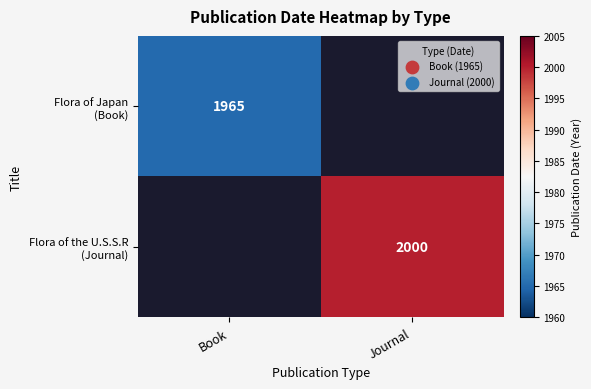

At which label is Flora of Japan (Book) closest to 982?

Journal